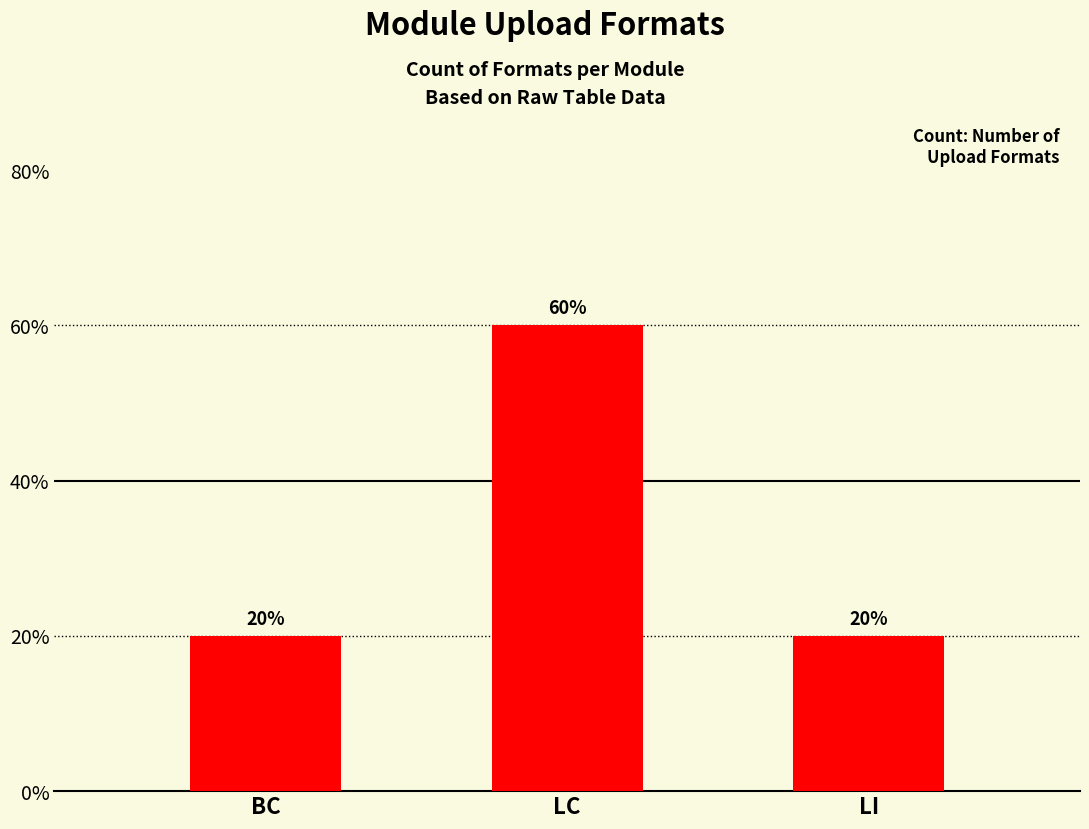

Does the chart contain any negative values?

No